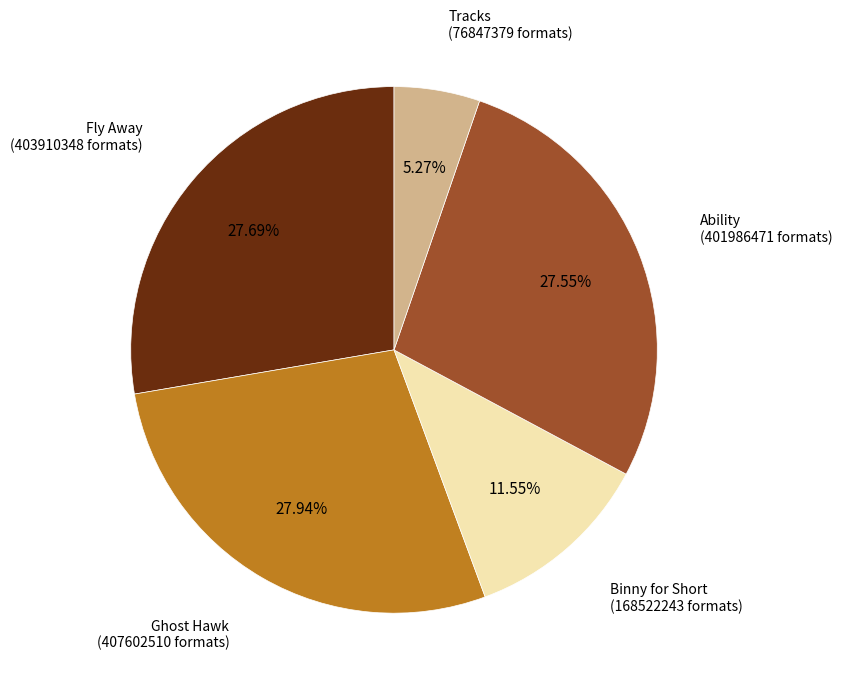

Is there any slice that represents more than half of the pie?

No